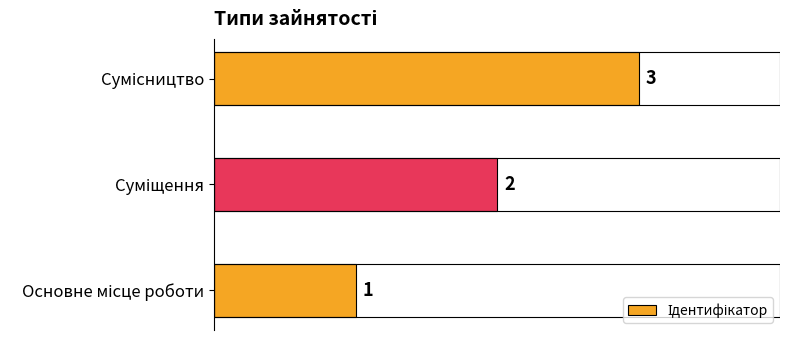

What is the difference between the maximum and second lowest values?

1